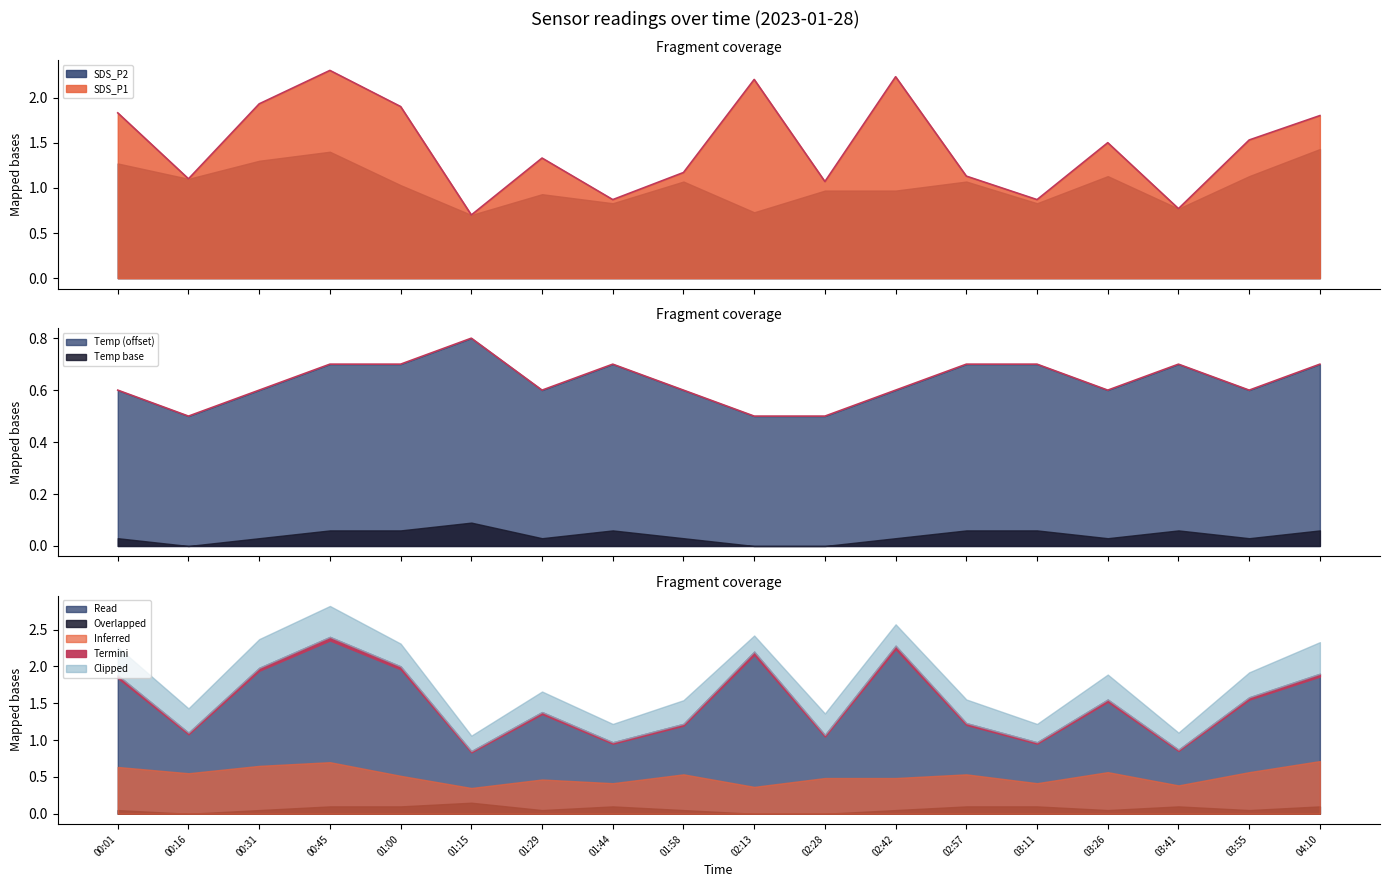

How many categories are shown in the chart?

18